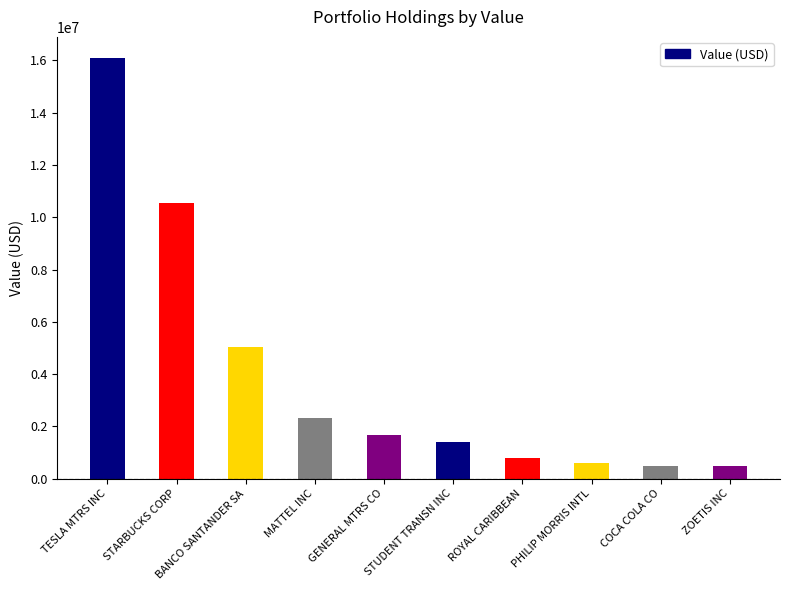

What is the label of the 6th bar from the right?

GENERAL MTRS CO